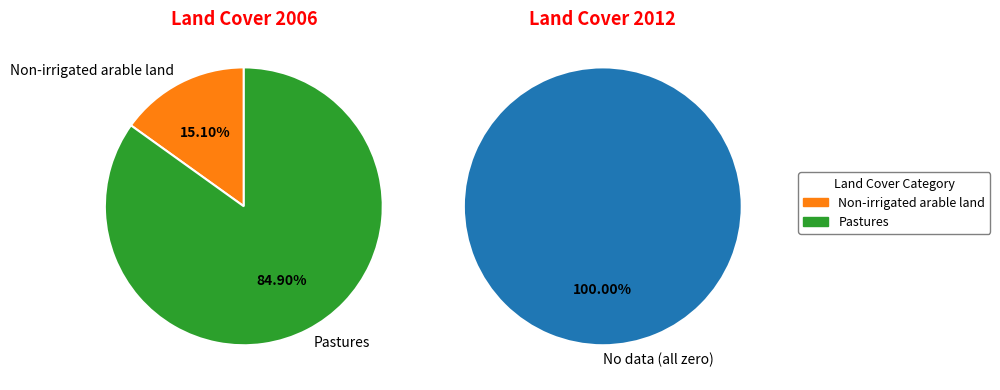

Which slice is the largest?

Pastures